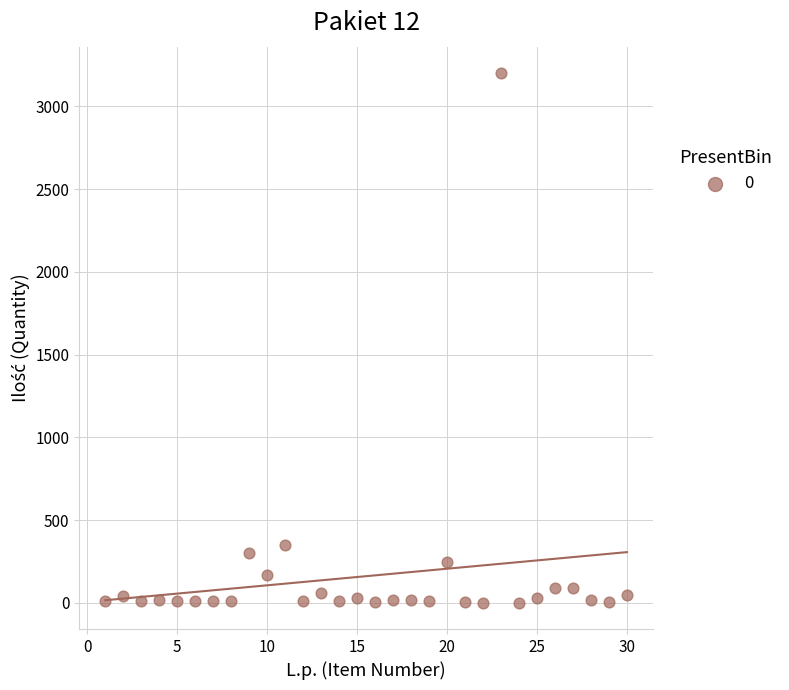

What Y value in the scatter plot is closest to 1601?

350